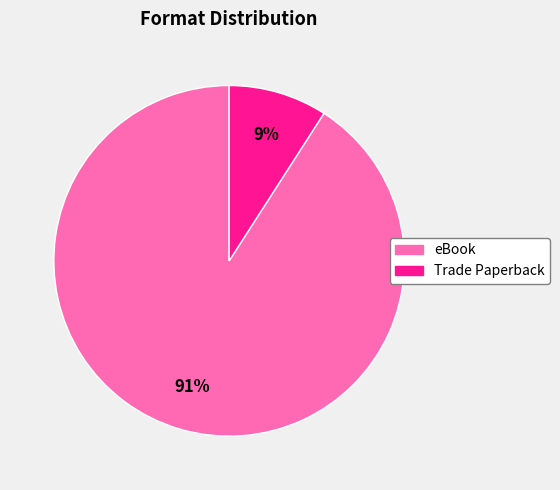

Do Trade Paperback and eBook together represent more than half of the pie?

Yes